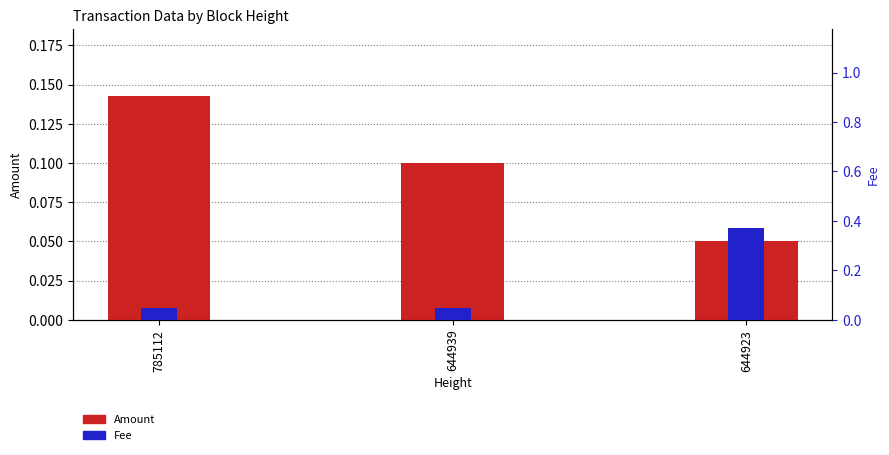

At which label does Fee reach its minimum?

785112